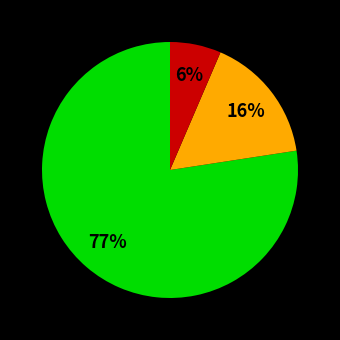

To the nearest percent, what is the average slice percentage?

33%